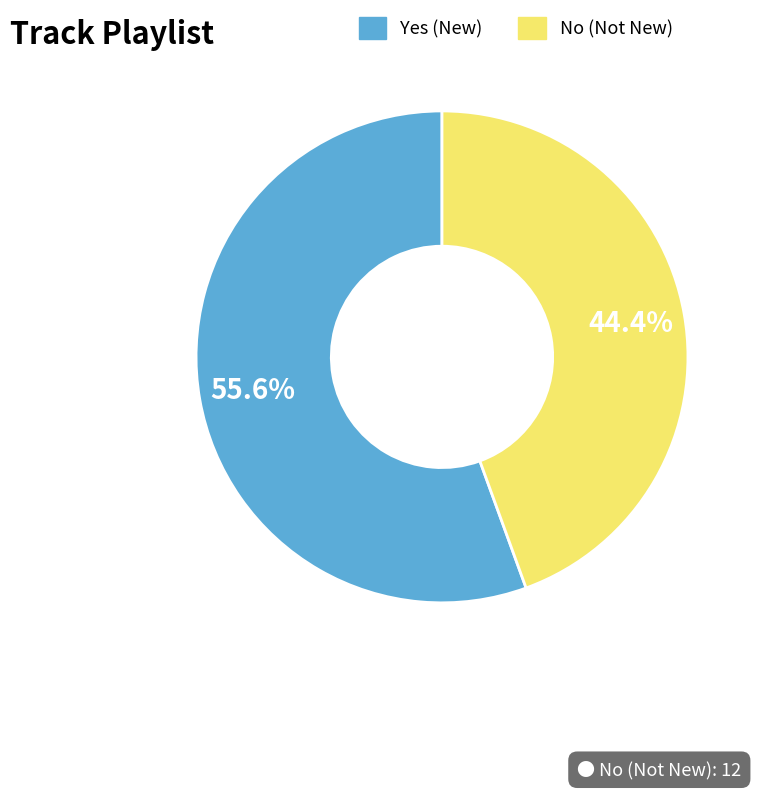

To the nearest percent, what is the combined percentage of Yes and No?

100%